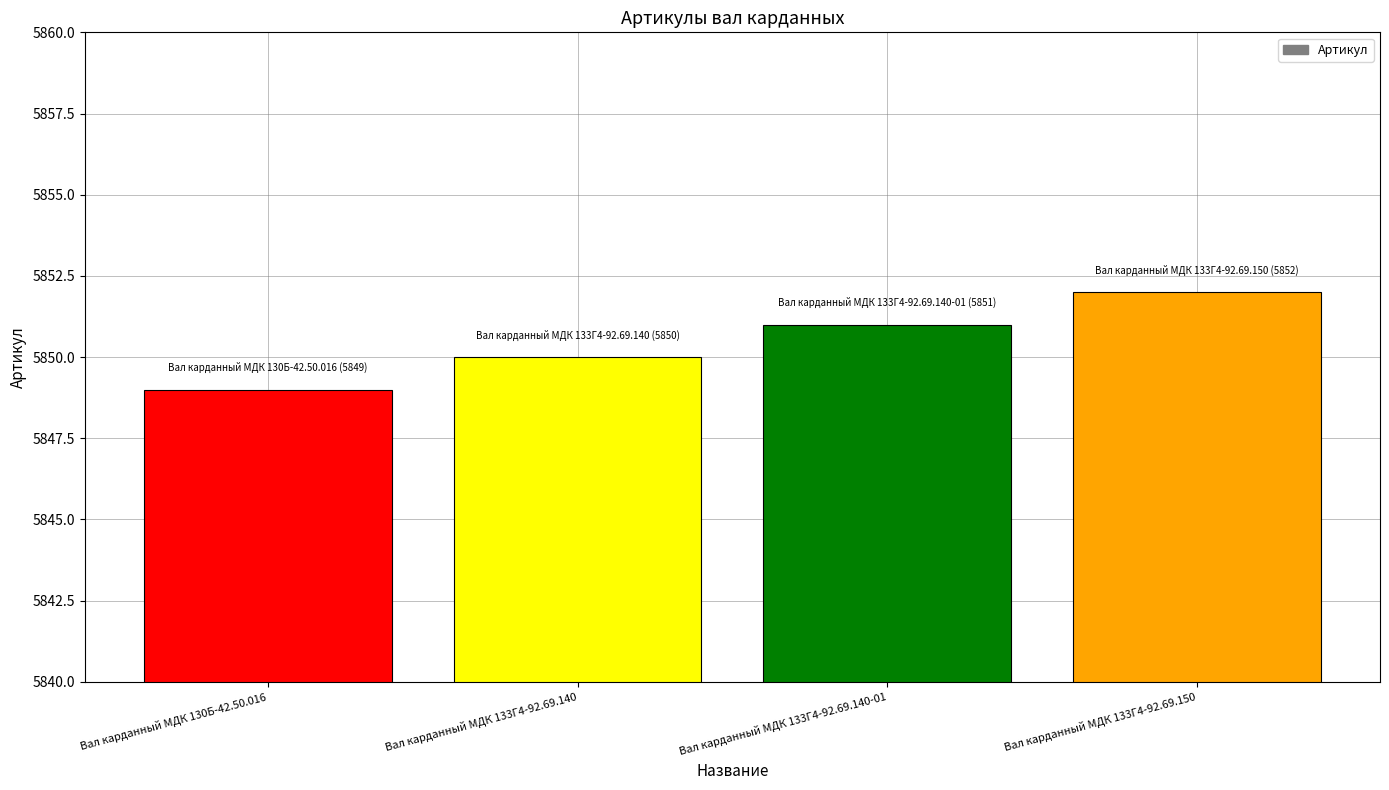

Which label corresponds to the smallest value in the chart?

Вал карданный МДК 130Б-42.50.016